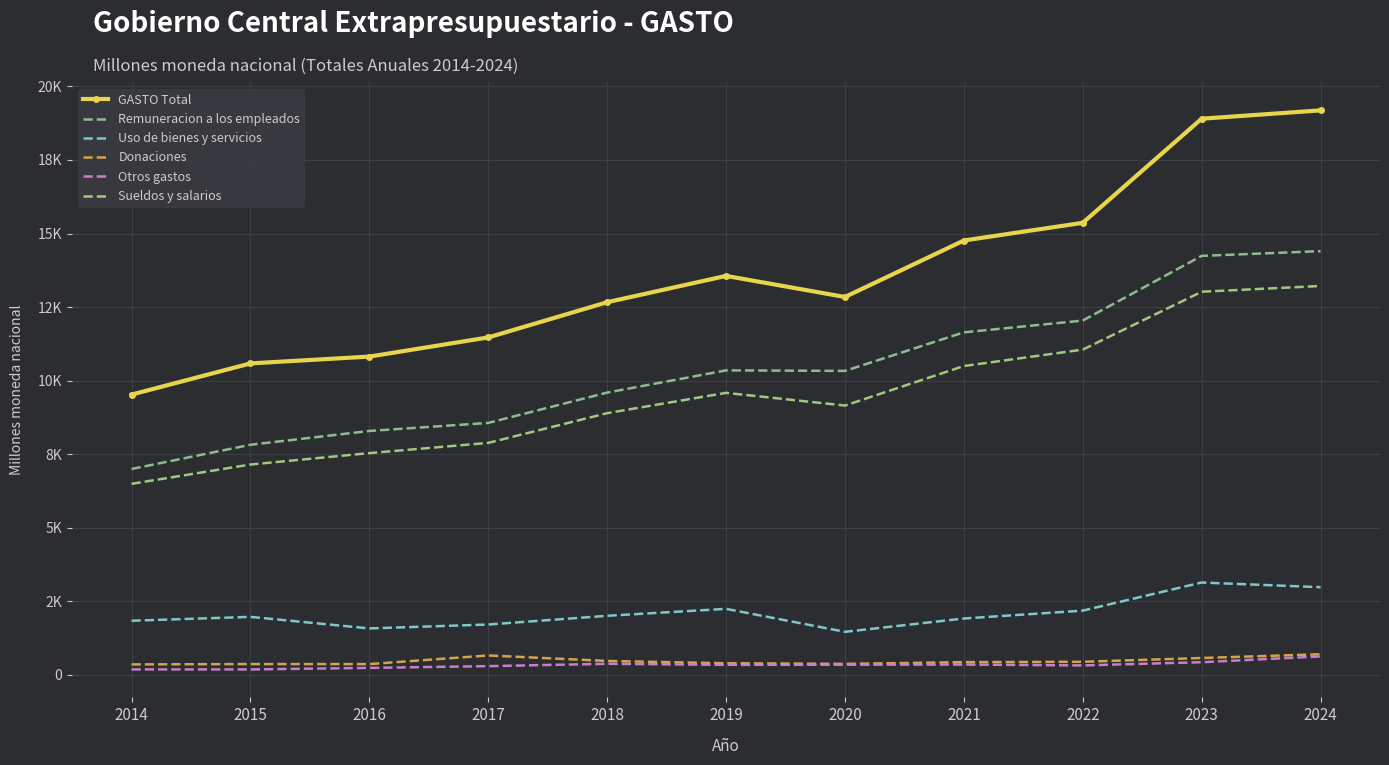

Where is the first local minimum for Otros gastos?

2015